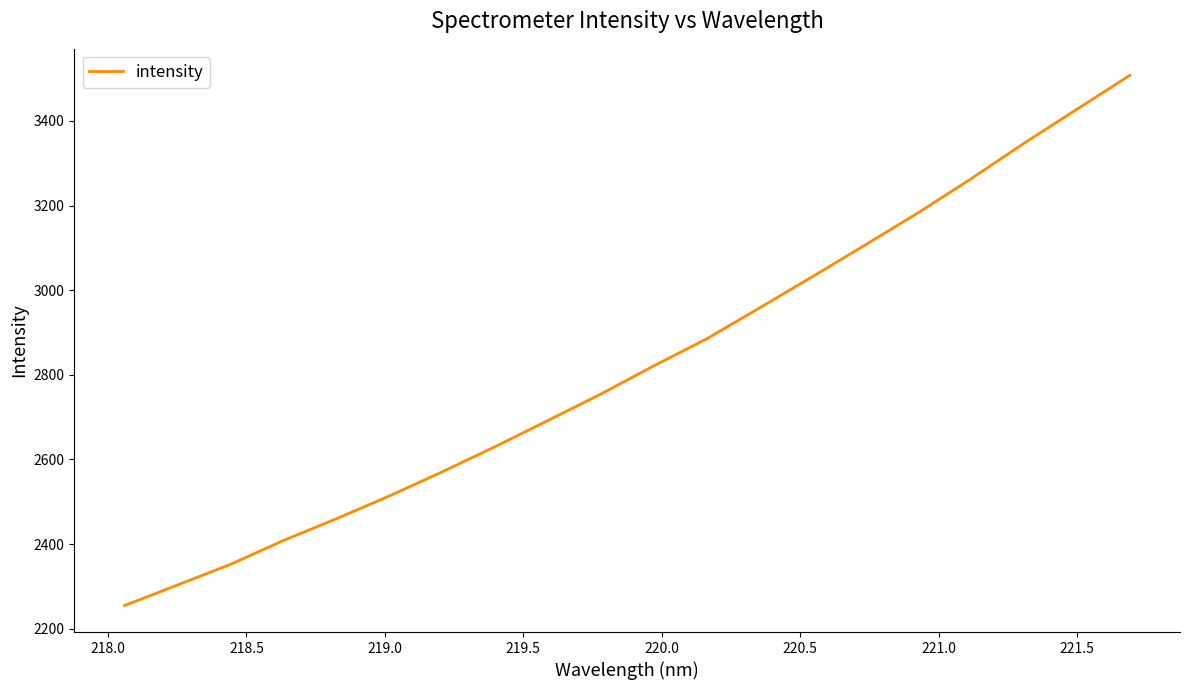

What is the minimum value shown in the chart?

2254.6